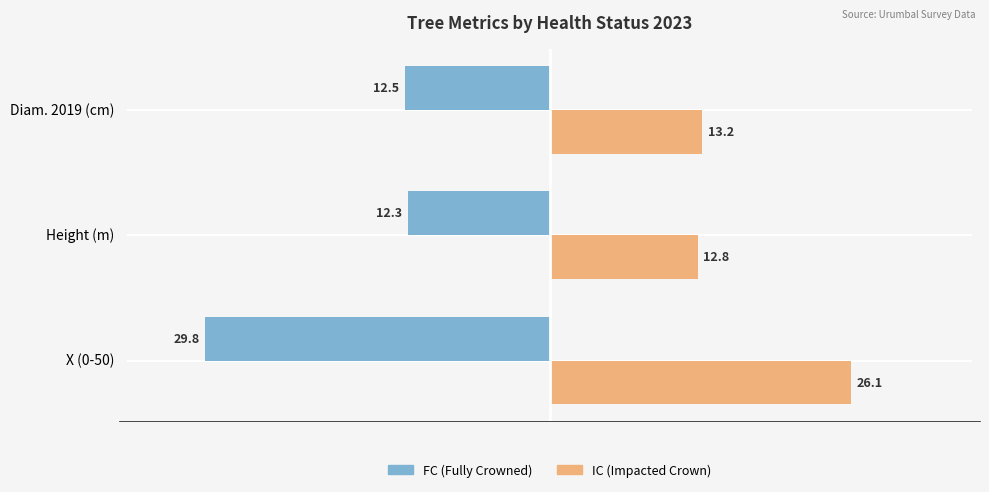

What is the lowest value of the IC (Impacted Crown) series?

12.8